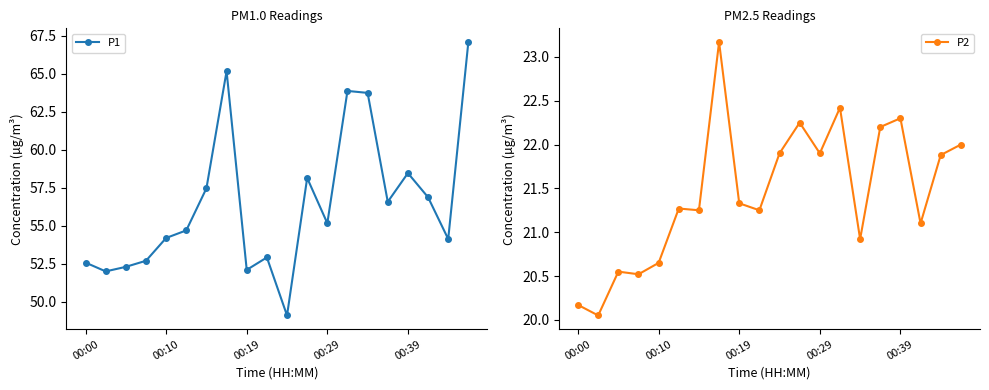

True or false: P1 has more than 2 points higher than both neighbors.

True